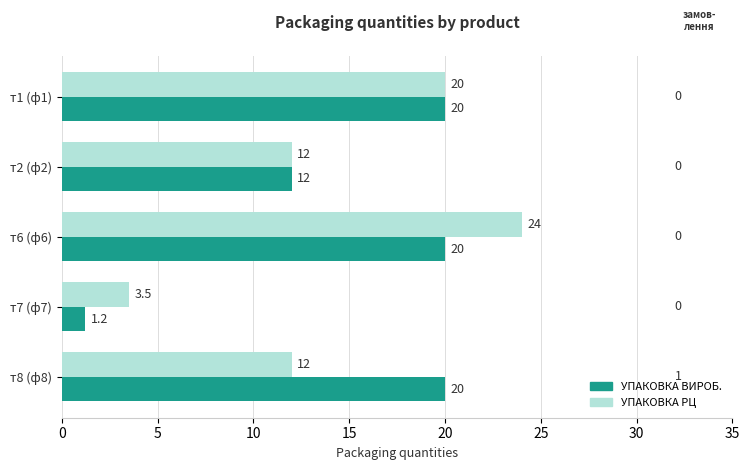

At which category does the chart reach its minimum across all series?

т7 (ф7)